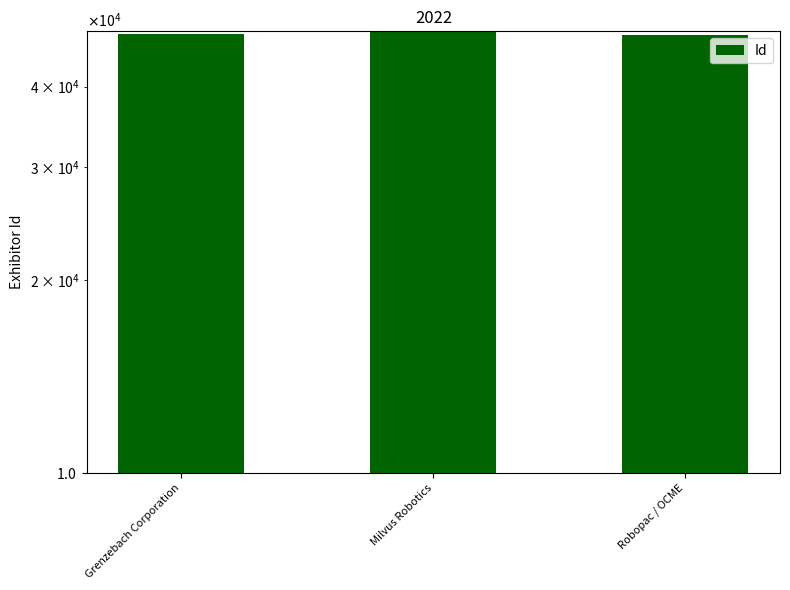

What position from the right is Milvus Robotics?

2